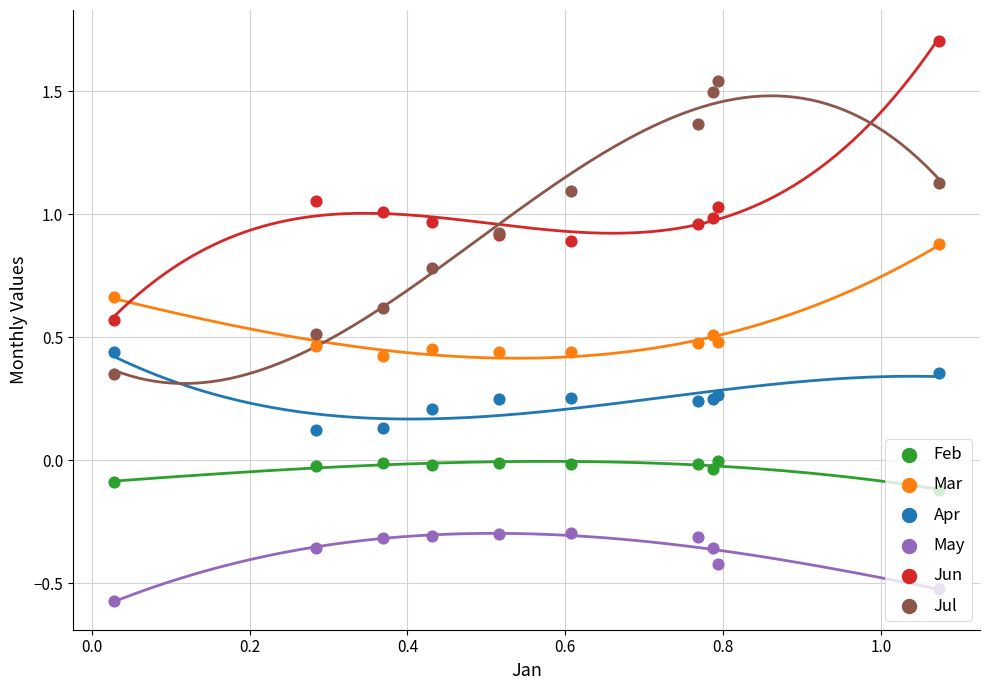

Is the value of Mar at 9 greater than the value of Apr at 1.2?

Yes